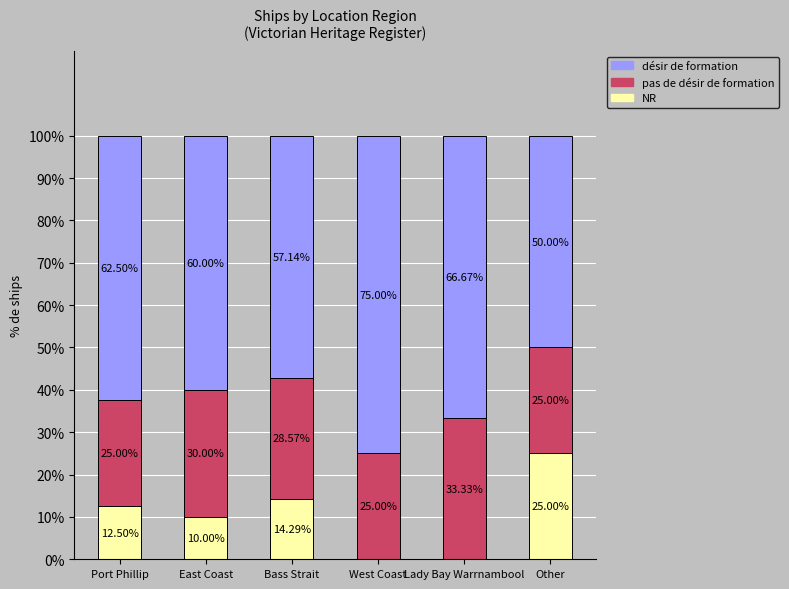

True or false: NR has a value of 41.1 at Other.

False